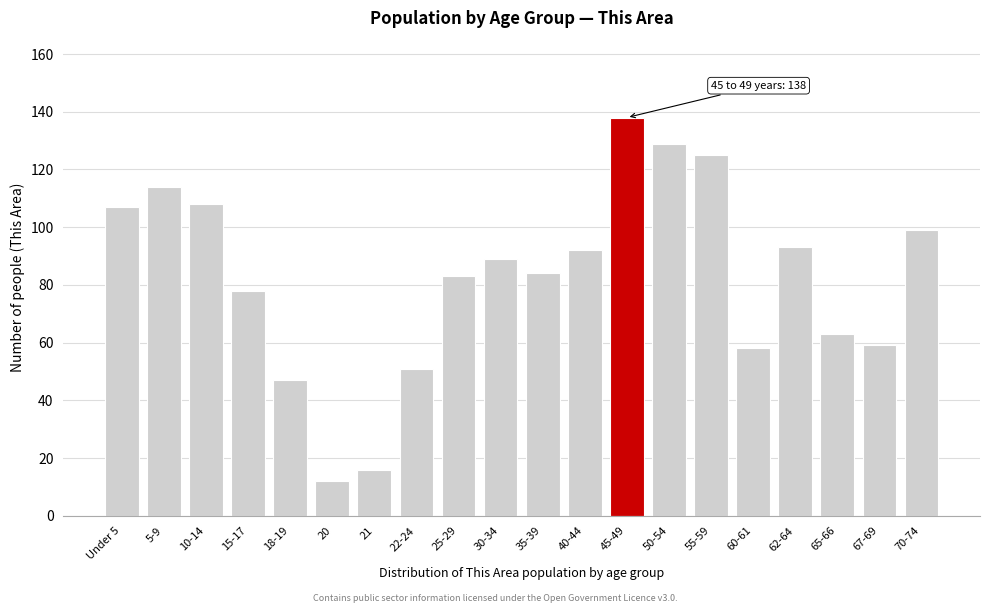

Reading right to left, transcribe all the data shown in this chart.

70-74=99	67-69=59	65-66=63	62-64=93	60-61=58	55-59=125	50-54=129	45-49=138	40-44=92	35-39=84	30-34=89	25-29=83	22-24=51	21=16	20=12	18-19=47	15-17=78	10-14=108	5-9=114	Under 5=107